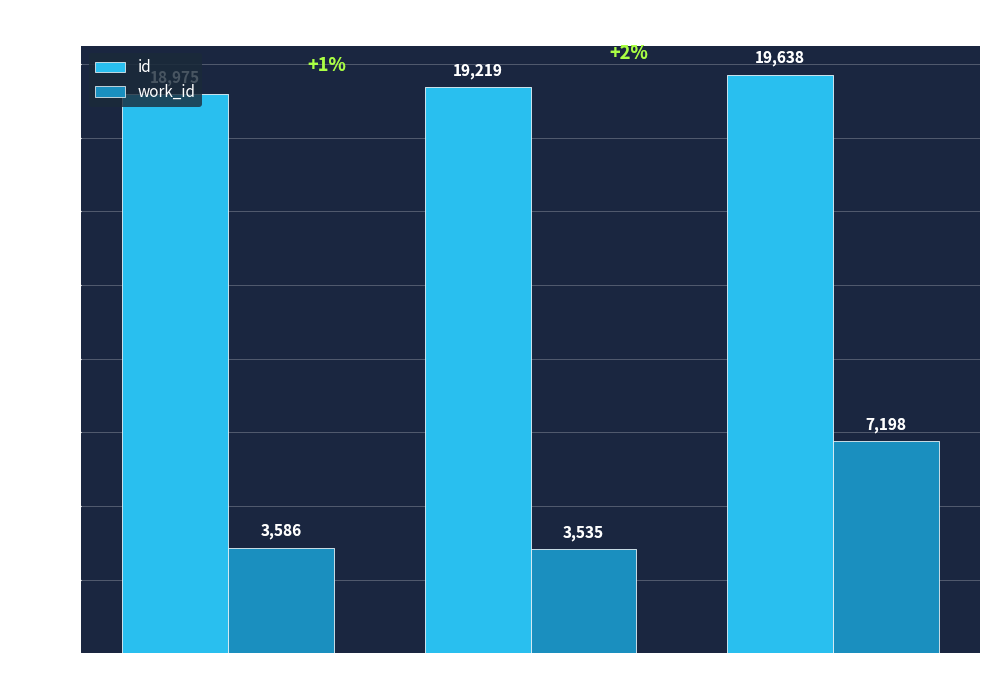

Read the work_id value at 2011-09-27.

3535